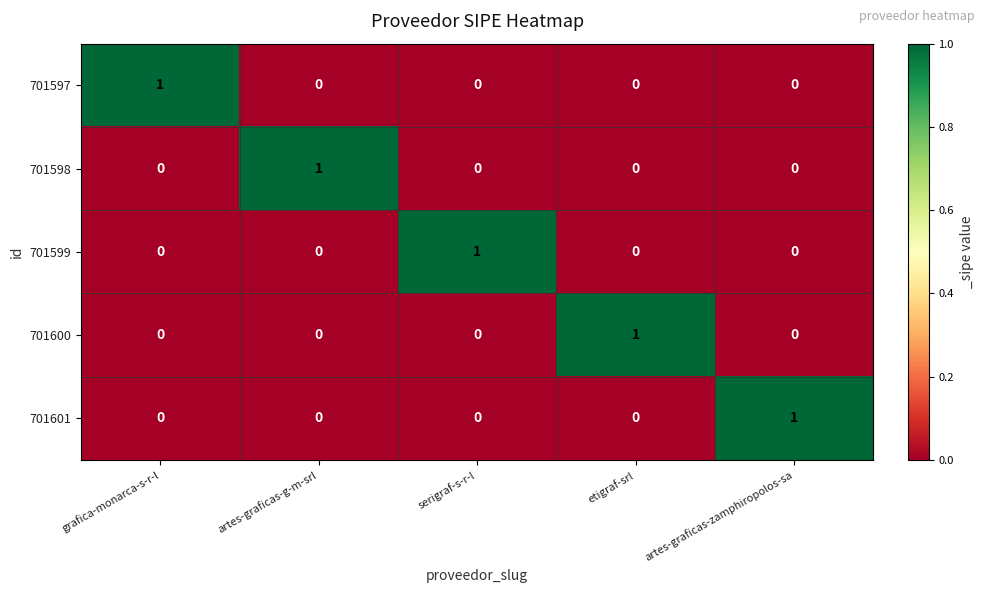

How many 701601 values are between 0 and 1?

5